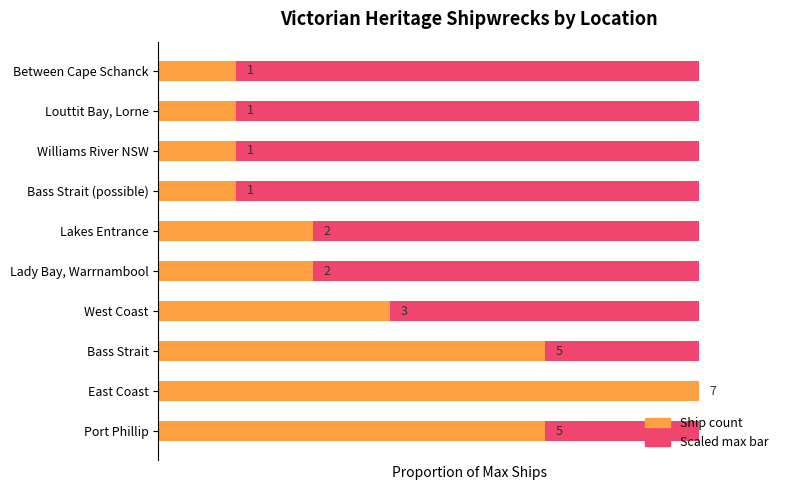

Is the value of Maximum utilization (scaled) at 3 greater than the value of Actual count (scaled) at 7?

Yes